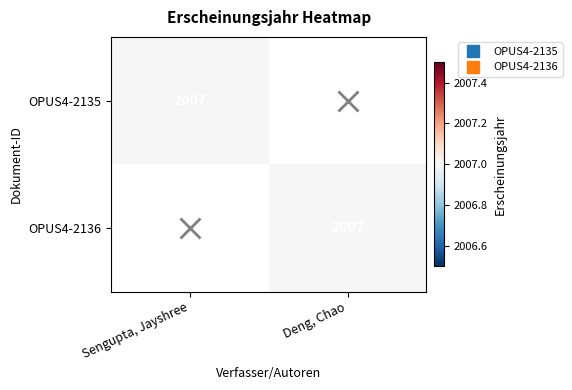

Is it true that OPUS4-2135 equals -1025 at Deng, Chao?

False